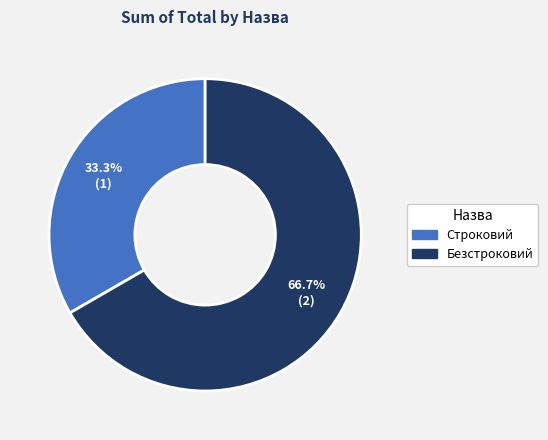

Count the number of slices in the pie.

2